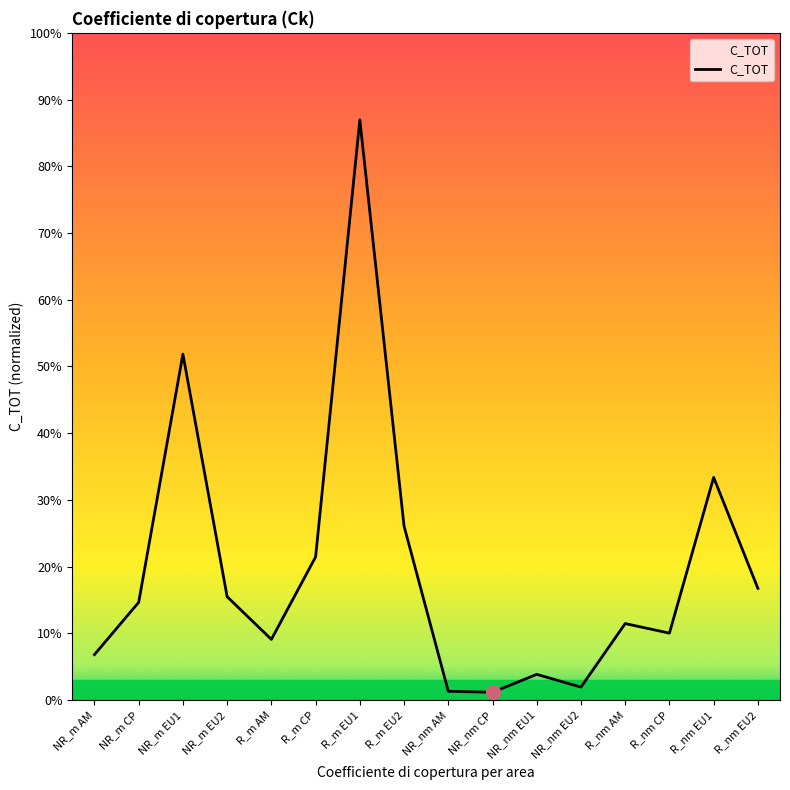

At which category does the chart reach its peak across all series?

R_m EU1